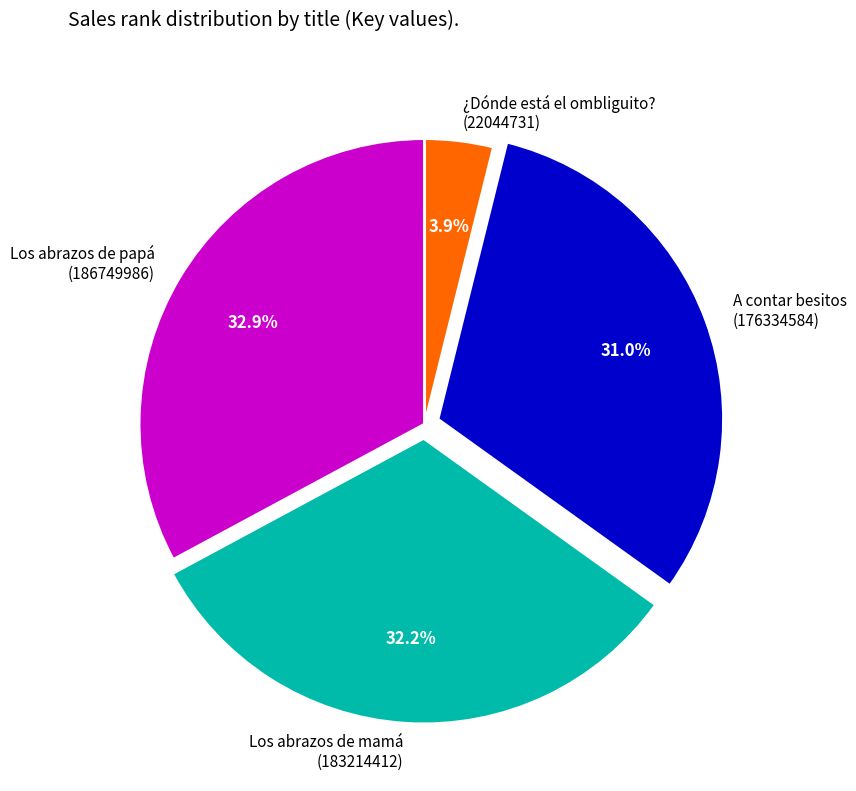

How many segments does this pie chart have?

4